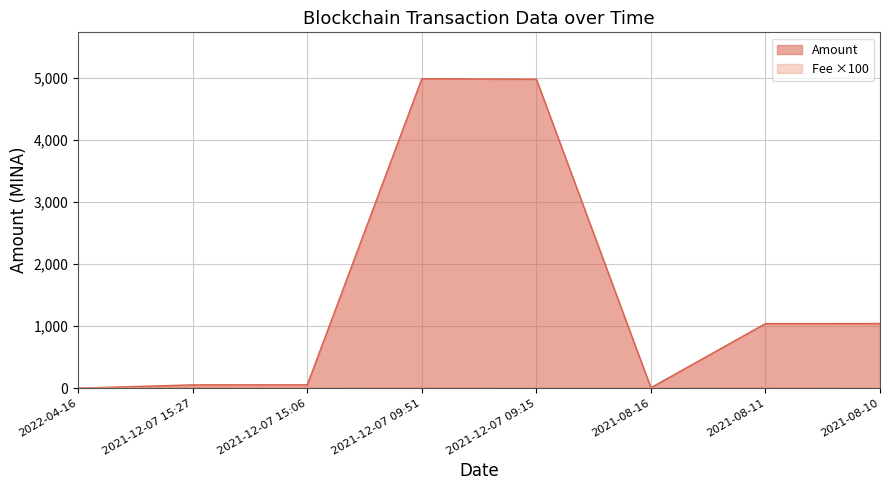

Is it true that Fee equals 2.0 at 2021-12-07 15:06?

True